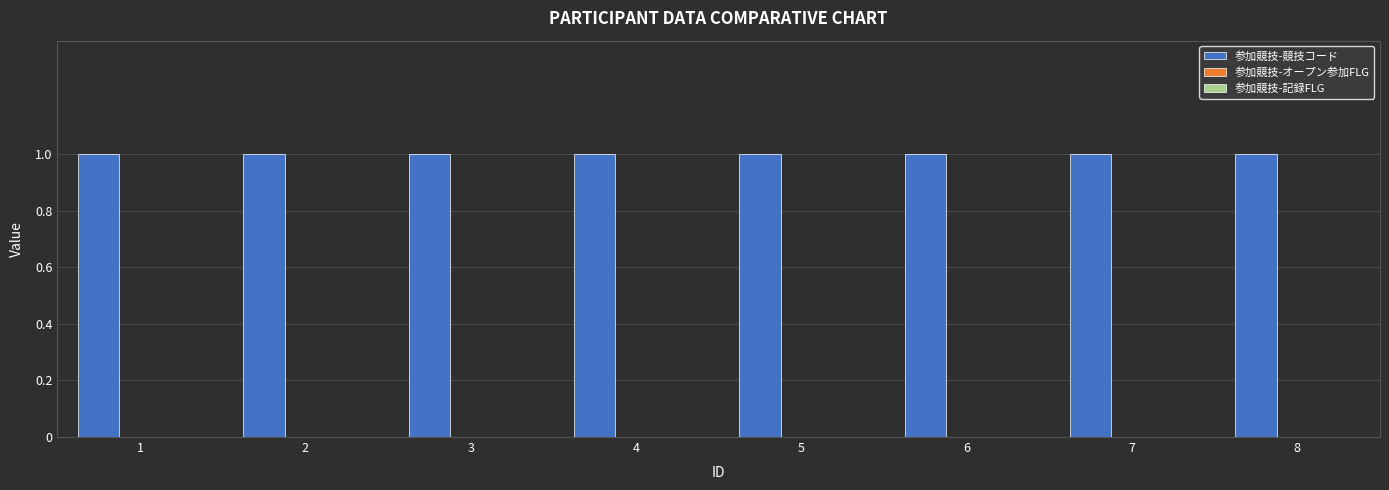

What is the total value across all series at 8?

1